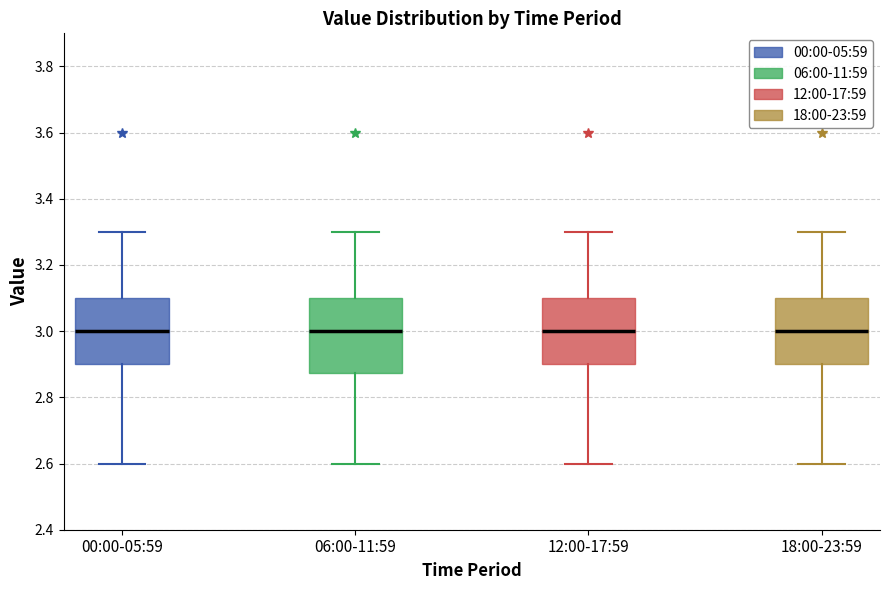

Where does the lower whisker of the box for 12:00-17:59 end on the y-axis? The values are not printed on the chart, so give them approximately, as read against the axis.

2.60